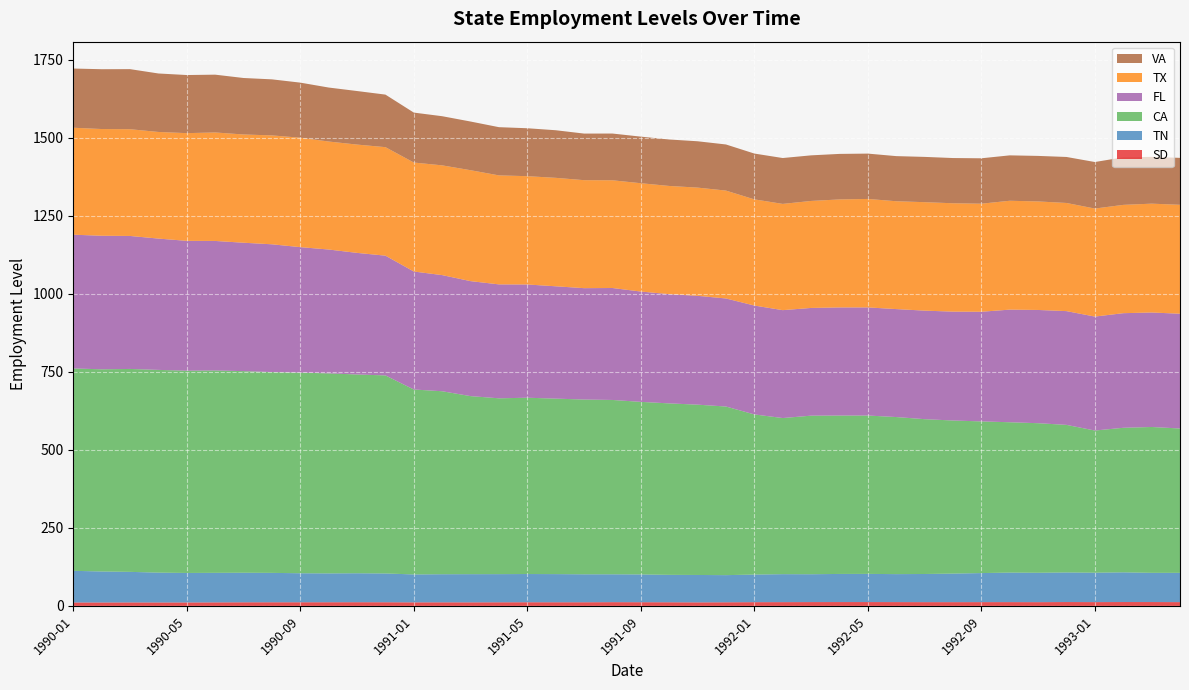

Reading left to right, list all the values displayed in this chart.

SD: 1990-01=11.1	1990-02=11.1	1990-03=11.2	1990-04=11.1	1990-05=11.1	1990-06=11.4	1990-07=11.6	1990-08=11.7	1990-09=11.7	1990-10=11.8	1990-11=11.9	1990-12=11.8	1991-01=11.4	1991-02=11.5	1991-03=11.5	1991-04=11.6	1991-05=11.8	1991-06=11.7	1991-07=11.7	1991-08=12.1	1991-09=11.9	1991-10=11.7	1991-11=11.4	1991-12=11.7	1992-01=12.0	1992-02=12.1	1992-03=12.3	1992-04=12.4	1992-05=12.3	1992-06=12.3	1992-07=12.1	1992-08=12.1	1992-09=12.2	1992-10=12.2	1992-11=12.1	1992-12=12.4	1993-01=12.2	1993-02=12.4	1993-03=12.4	1993-04=12.2
TN: 1990-01=101.4	1990-02=99.3	1990-03=97.9	1990-04=95.6	1990-05=94.5	1990-06=94.7	1990-07=94.7	1990-08=94.2	1990-09=93.0	1990-10=92.4	1990-11=92.8	1990-12=92.2	1991-01=89.4	1991-02=90.0	1991-03=90.3	1991-04=90.2	1991-05=90.4	1991-06=90.2	1991-07=89.6	1991-08=89.3	1991-09=89.0	1991-10=87.8	1991-11=87.8	1991-12=86.9	1992-01=88.5	1992-02=89.6	1992-03=89.2	1992-04=90.1	1992-05=90.3	1992-06=89.6	1992-07=90.2	1992-08=91.5	1992-09=93.0	1992-10=94.6	1992-11=94.2	1992-12=94.8	1993-01=94.2	1993-02=95.2	1993-03=93.6	1993-04=93.8
CA: 1990-01=648.6	1990-02=647.9	1990-03=650.3	1990-04=649.7	1990-05=648.2	1990-06=648.5	1990-07=646.1	1990-08=643.5	1990-09=643.0	1990-10=641.0	1990-11=637.0	1990-12=634.7	1991-01=592.7	1991-02=586.4	1991-03=570.6	1991-04=563.5	1991-05=565.0	1991-06=562.4	1991-07=560.1	1991-08=558.7	1991-09=553.0	1991-10=549.5	1991-11=545.8	1991-12=540.4	1992-01=513.2	1992-02=500.3	1992-03=508.2	1992-04=507.6	1992-05=507.5	1992-06=503.4	1992-07=496.2	1992-08=490.6	1992-09=486.1	1992-10=481.8	1992-11=479.3	1992-12=472.9	1993-01=455.6	1993-02=463.2	1993-03=467.4	1993-04=462.6
FL: 1990-01=428.6	1990-02=428.0	1990-03=426.2	1990-04=420.8	1990-05=416.1	1990-06=415.1	1990-07=411.5	1990-08=409.5	1990-09=402.1	1990-10=396.9	1990-11=389.7	1990-12=383.8	1991-01=378.1	1991-02=372.2	1991-03=368.5	1991-04=365.1	1991-05=362.9	1991-06=360.0	1991-07=356.9	1991-08=358.8	1991-09=353.5	1991-10=350.1	1991-11=348.8	1991-12=346.3	1992-01=348.9	1992-02=345.8	1992-03=345.2	1992-04=346.5	1992-05=346.5	1992-06=346.0	1992-07=347.8	1992-08=348.9	1992-09=351.4	1992-10=360.9	1992-11=362.9	1992-12=364.6	1993-01=365.2	1993-02=367.3	1993-03=366.9	1993-04=367.8
TX: 1990-01=342.8	1990-02=342.0	1990-03=342.1	1990-04=341.7	1990-05=345.2	1990-06=347.7	1990-07=346.9	1990-08=349.0	1990-09=350.7	1990-10=346.1	1990-11=347.1	1990-12=347.7	1991-01=349.3	1991-02=351.7	1991-03=355.5	1991-04=349.3	1991-05=347.1	1991-06=347.6	1991-07=346.1	1991-08=345.2	1991-09=347.2	1991-10=346.7	1991-11=346.8	1991-12=345.7	1992-01=340.3	1992-02=340.5	1992-03=342.9	1992-04=346.1	1992-05=347.6	1992-06=345.6	1992-07=347.6	1992-08=347.3	1992-09=346.3	1992-10=348.9	1992-11=347.8	1992-12=346.6	1993-01=346.2	1993-02=347.1	1993-03=348.8	1993-04=349.1
VA: 1990-01=189.7	1990-02=191.7	1990-03=192.5	1990-04=187.4	1990-05=186.2	1990-06=185.2	1990-07=181.0	1990-08=179.6	1990-09=176.5	1990-10=173.0	1990-11=171.6	1990-12=168.4	1991-01=160.0	1991-02=157.5	1991-03=156.0	1991-04=154.5	1991-05=153.6	1991-06=152.5	1991-07=149.3	1991-08=149.8	1991-09=149.3	1991-10=148.9	1991-11=148.5	1991-12=147.8	1992-01=146.8	1992-02=147.0	1992-03=146.1	1992-04=145.9	1992-05=145.3	1992-06=144.6	1992-07=145.1	1992-08=144.9	1992-09=145.5	1992-10=145.5	1992-11=145.9	1992-12=147.4	1993-01=149.1	1993-02=152.4	1993-03=149.9	1993-04=150.4